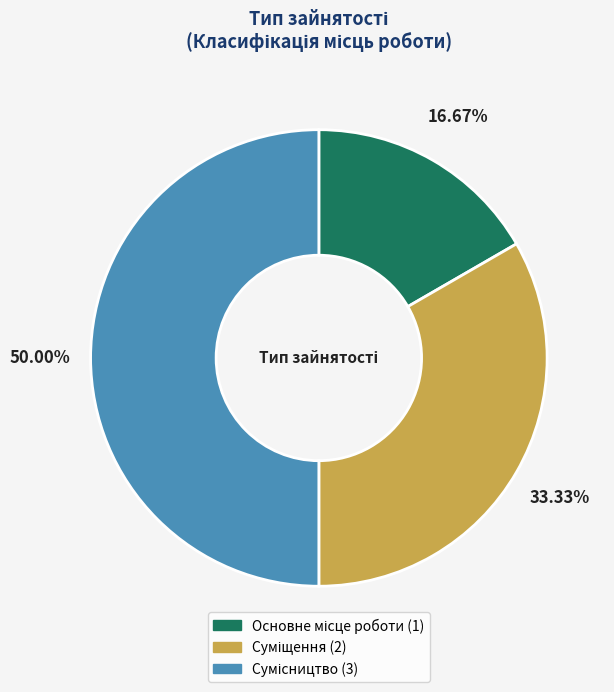

Approximately how many times larger is the value at Основне місце роботи compared to Суміщення?

0.5